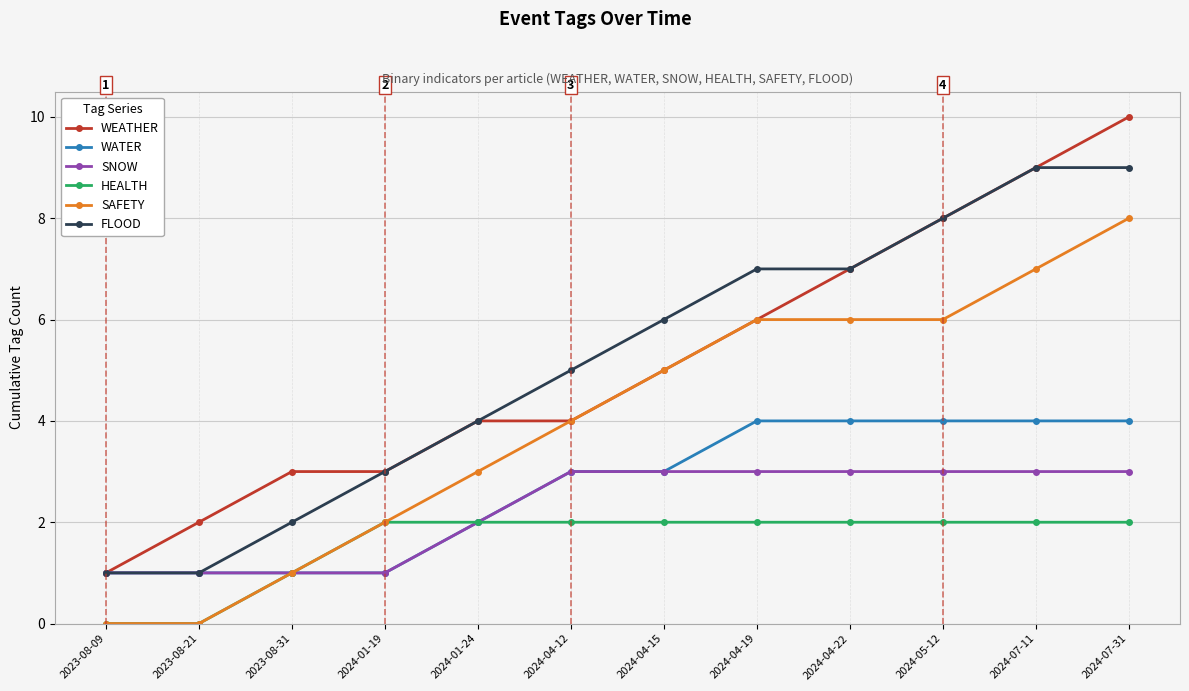

How many lines are shown in the chart?

6